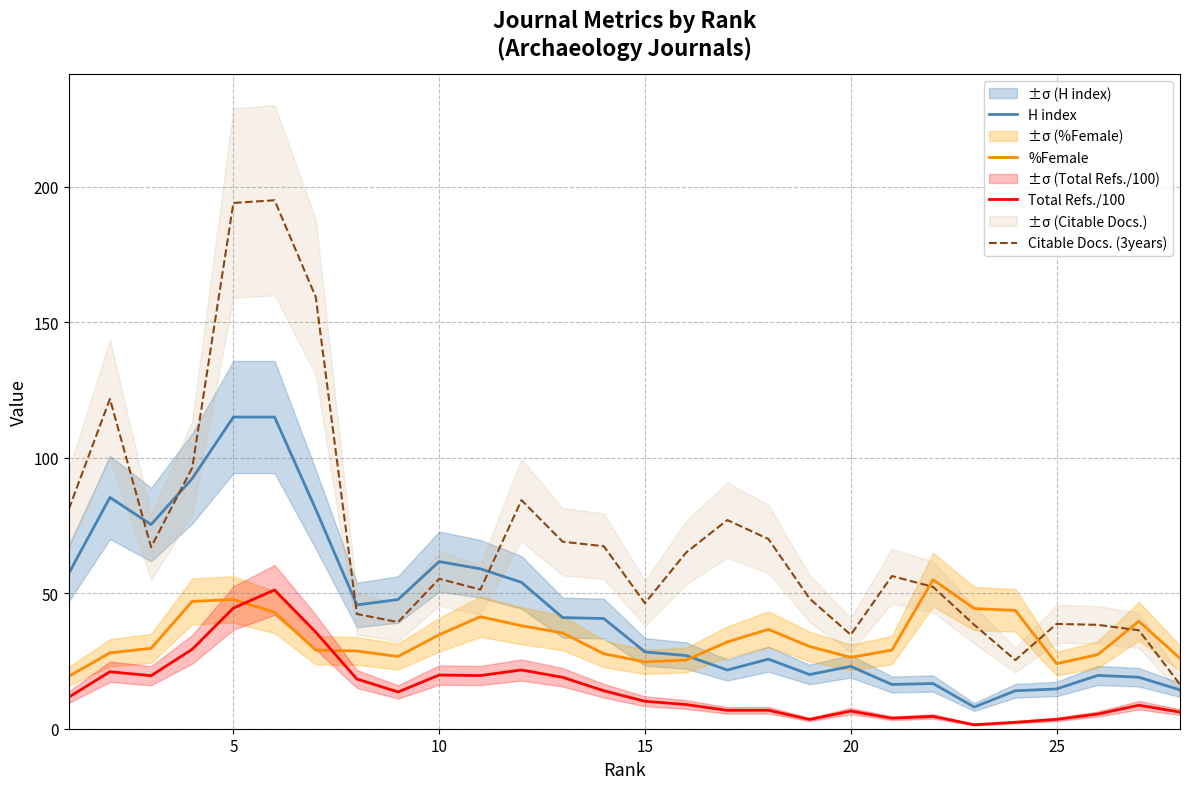

True or false: Total Refs./100 and H index cross at least once.

False